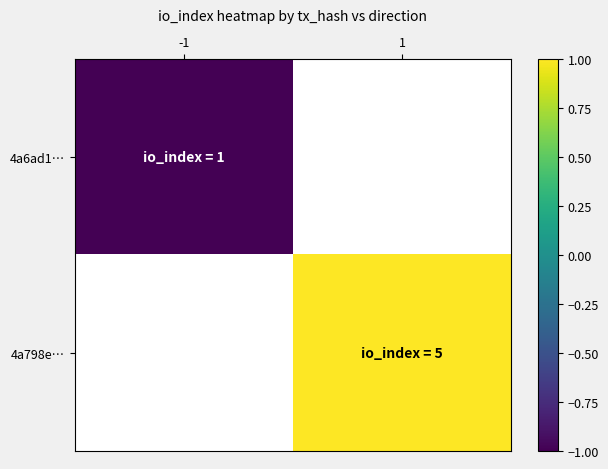

Between -1 and 1, which is larger?

1